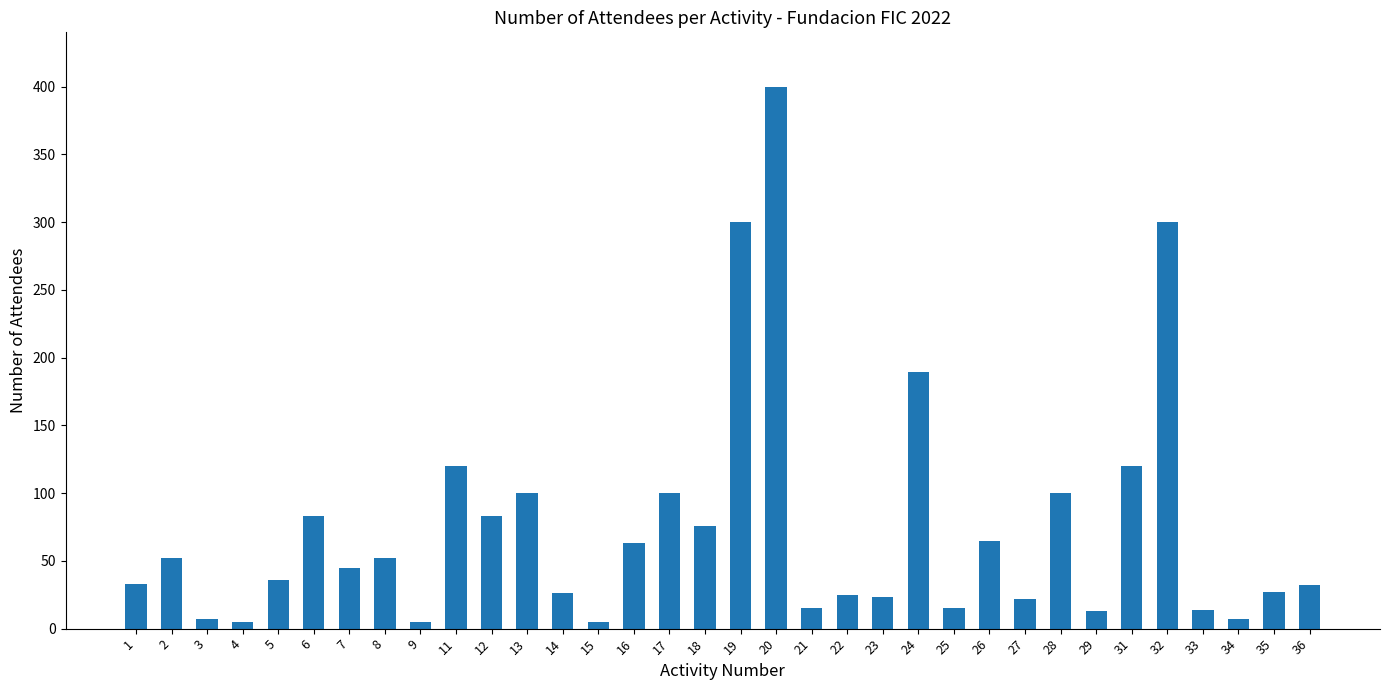

Are the bars grouped side by side (vs. stacked)?

No